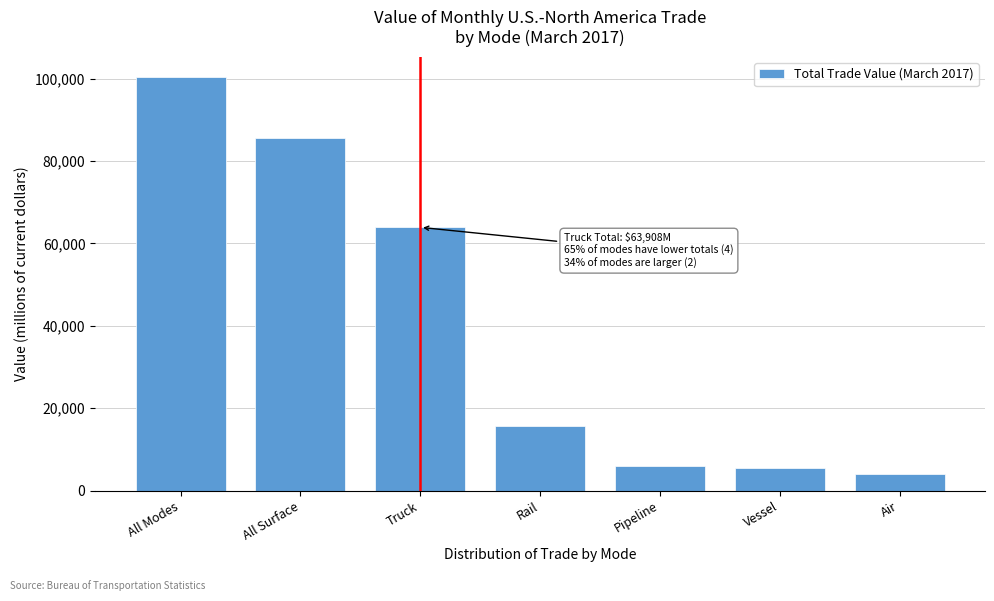

At which category does the chart reach its peak across all series?

All Modes